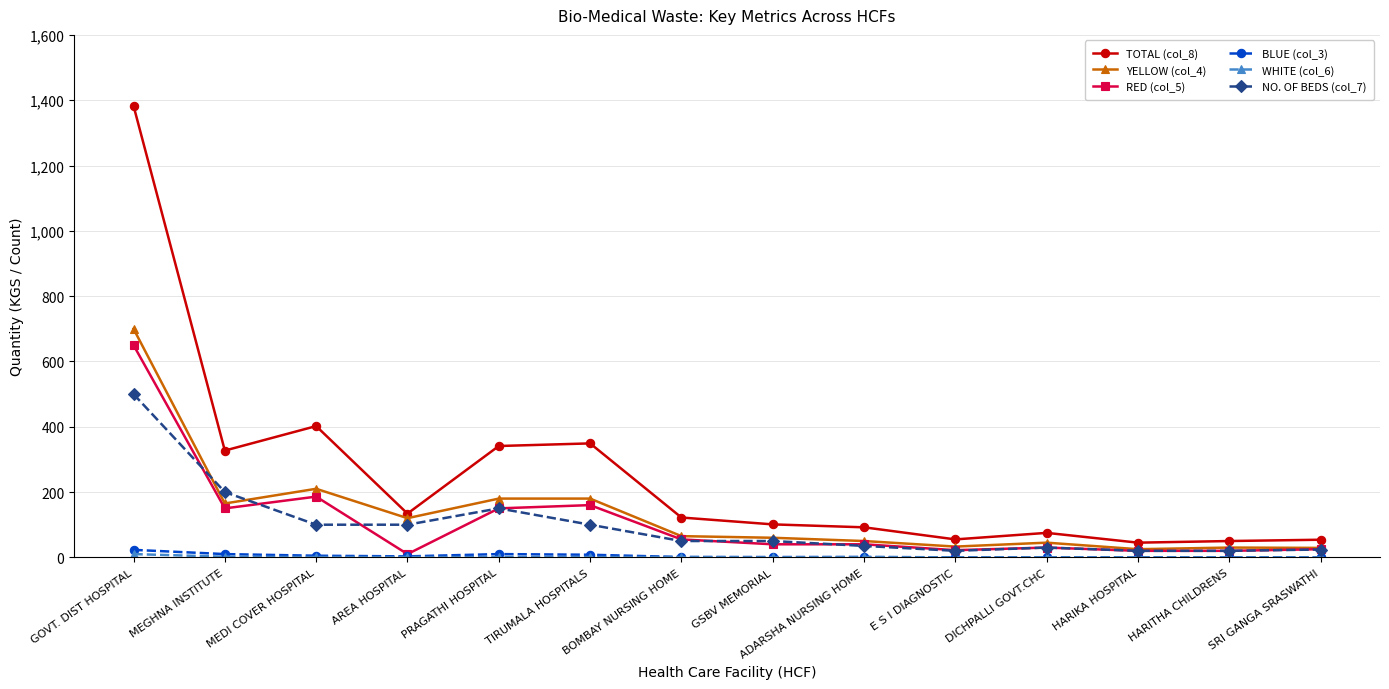

At which label is YELLOW (col_4) closest to 362?

MEDI COVER HOSPITAL